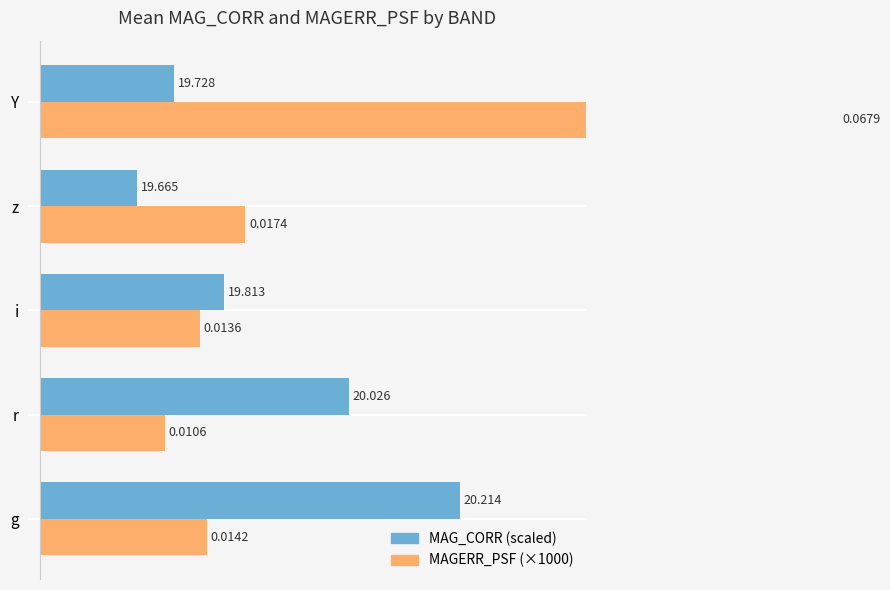

List the series in order of their overall mean, lowest first.

MAG_CORR (scaled), MAGERR_PSF (×1000)